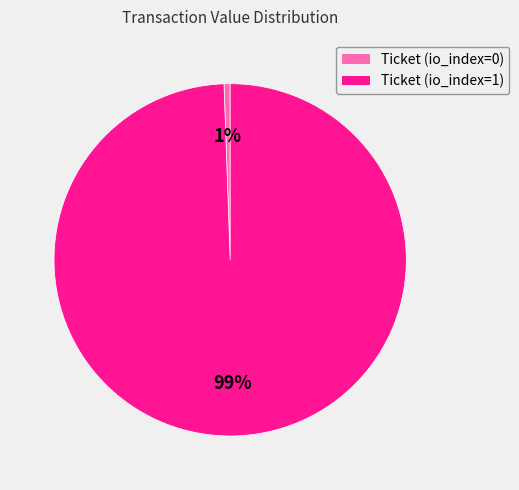

Which has a higher value, Ticket (io_index=0) or Ticket (io_index=1)?

Ticket (io_index=1)